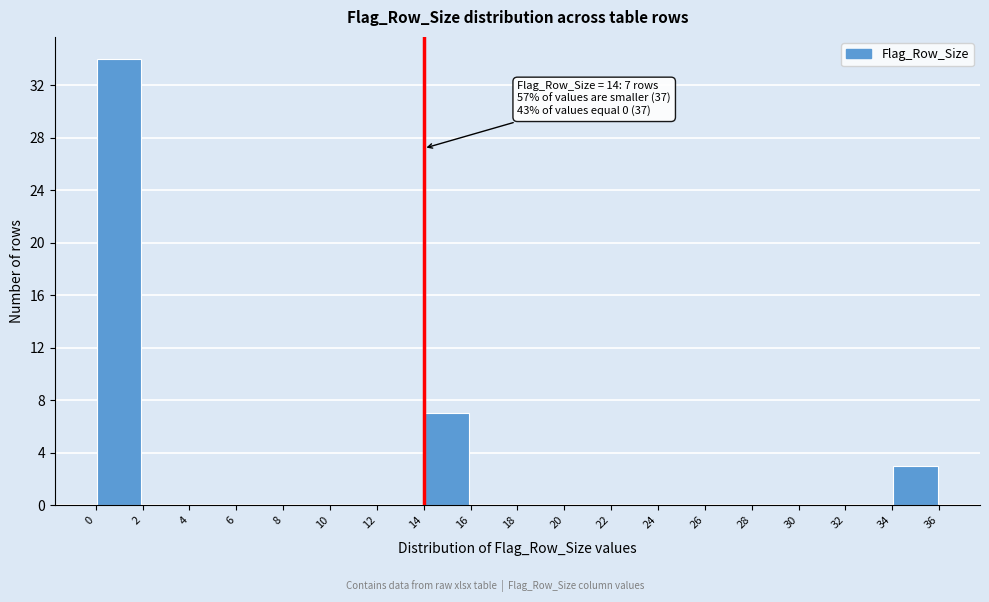

Which range on the x-axis has the tallest bar?

0 to 2